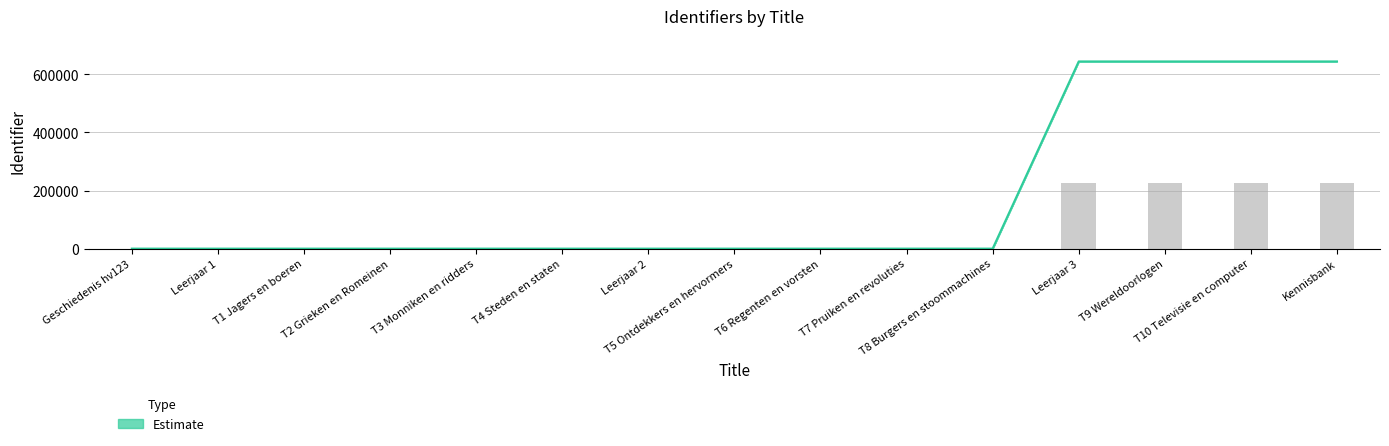

What is the value of the Estimate_mid bar at the 12th from the left?

644110.0